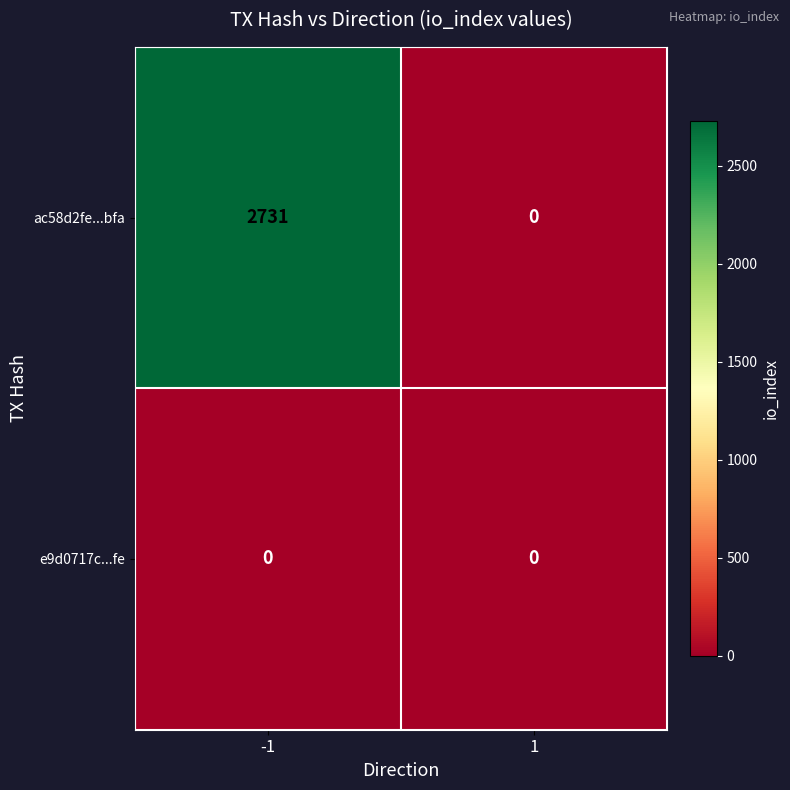

True or false: e9d0717c...fe has a value of 0 at -1.

True